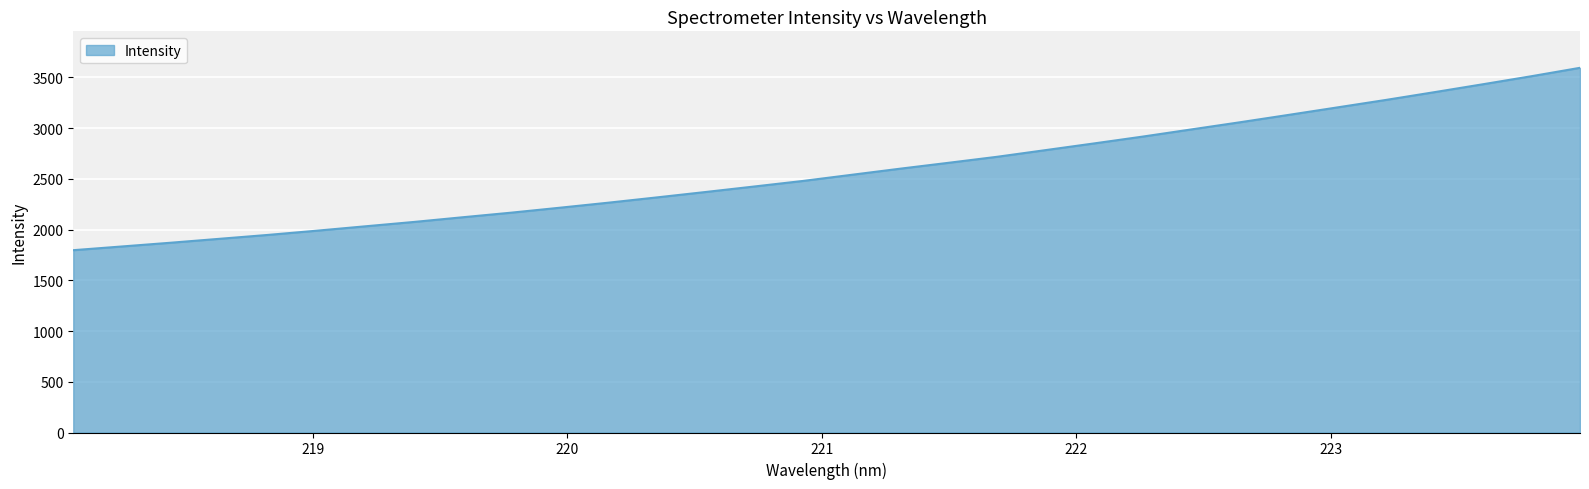

What is the minimum value shown in the chart?

1797.4